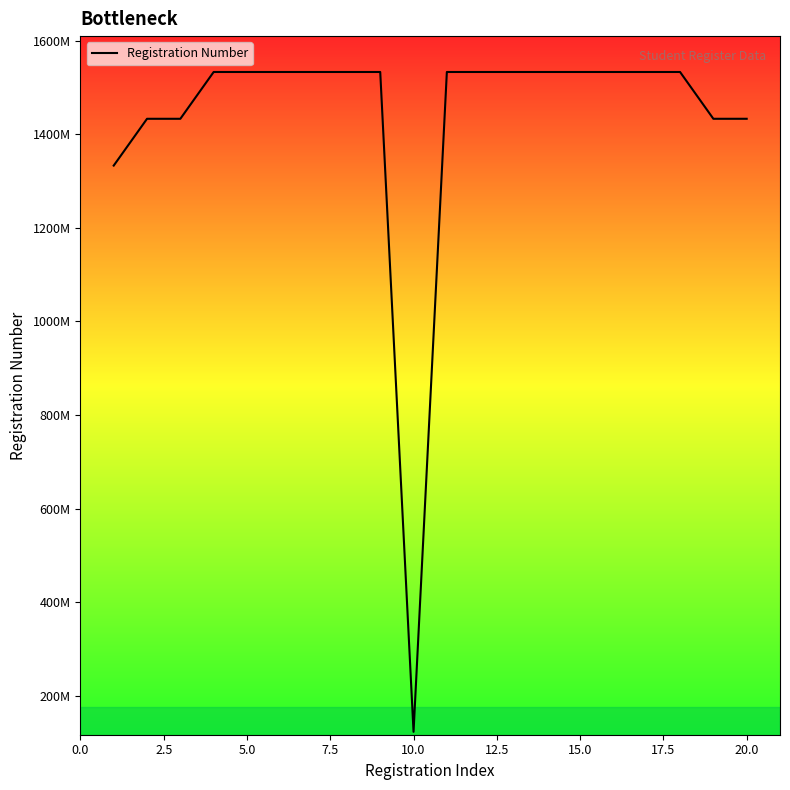

What is the value of the 14th point from the left?

1533016544